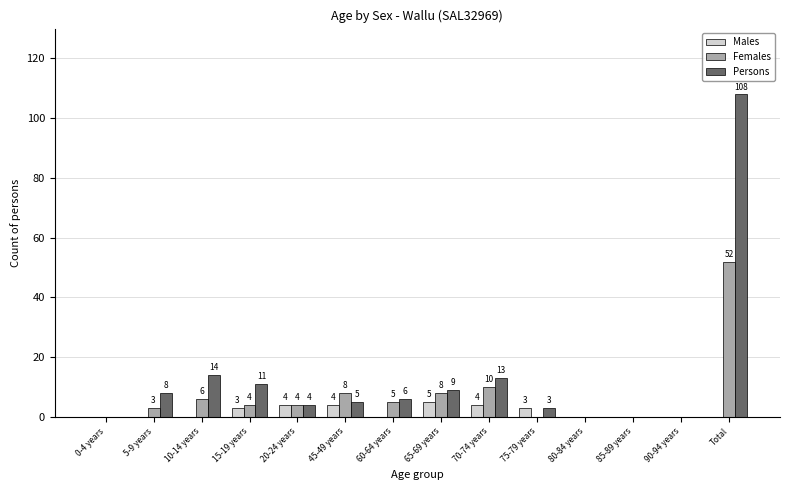

At which label is Females closest to 26?

70-74 years